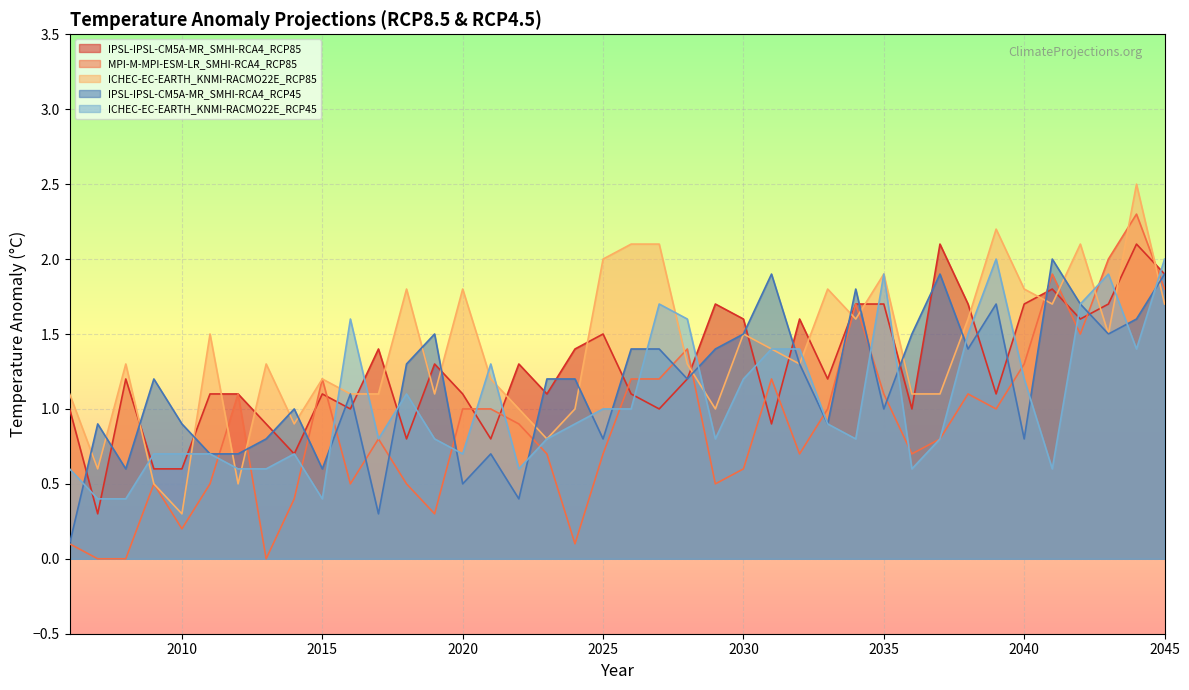

How many interior local valleys does the ICHEC-EC-EARTH_KNMI-RACMO22E_RCP45 series have?

9